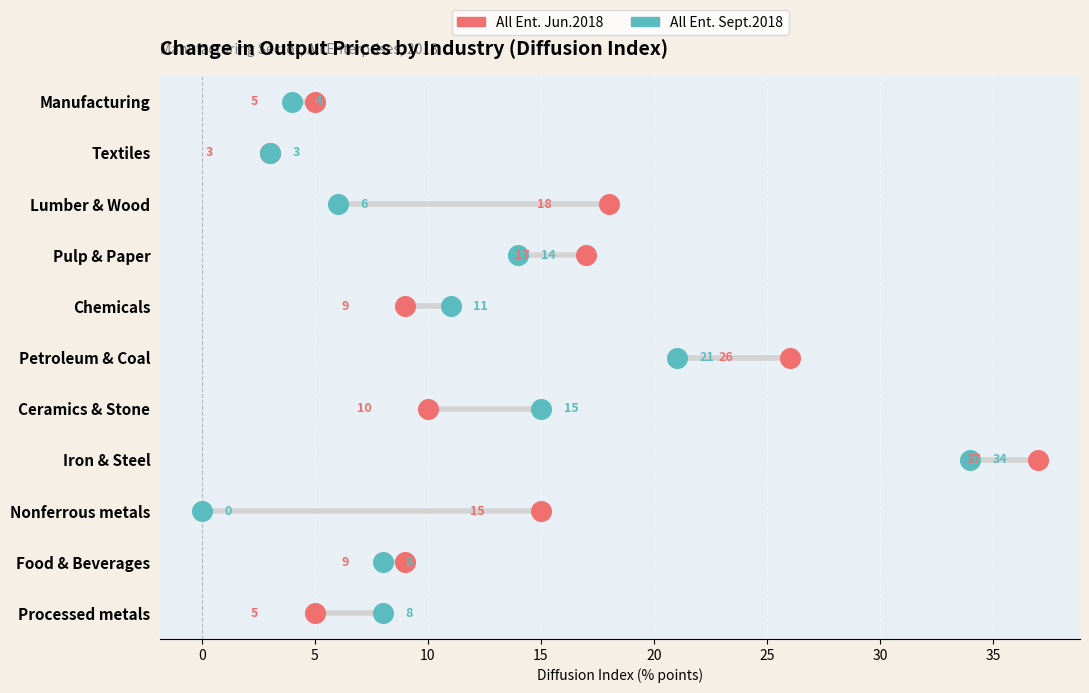

Which series reaches the maximum Y coordinate?

All Ent. Jun.2018